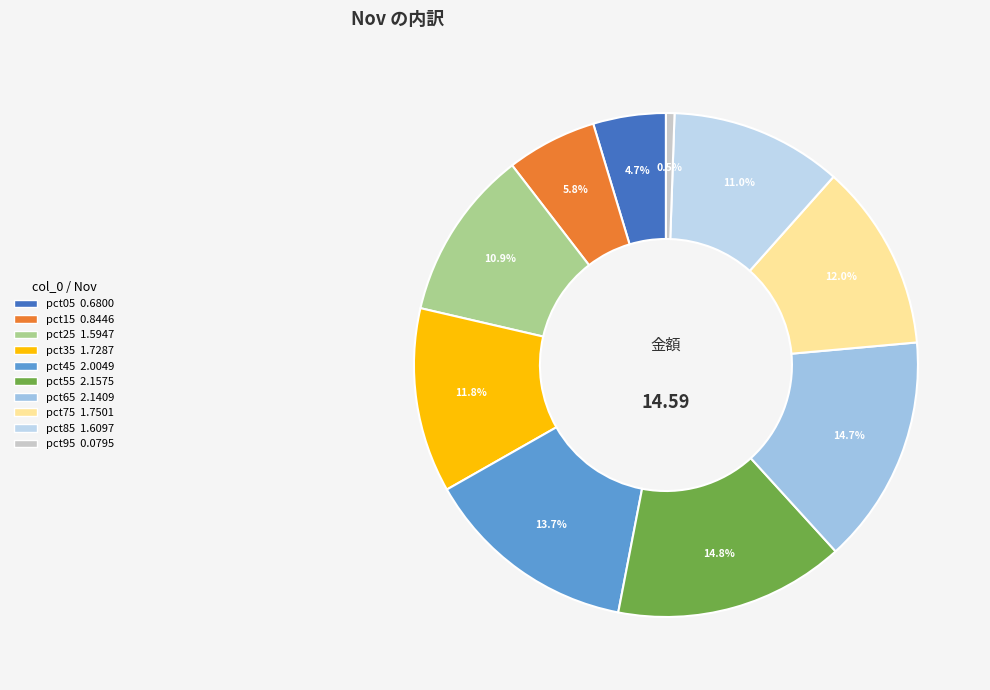

Which category has the smallest portion of the pie?

pct95